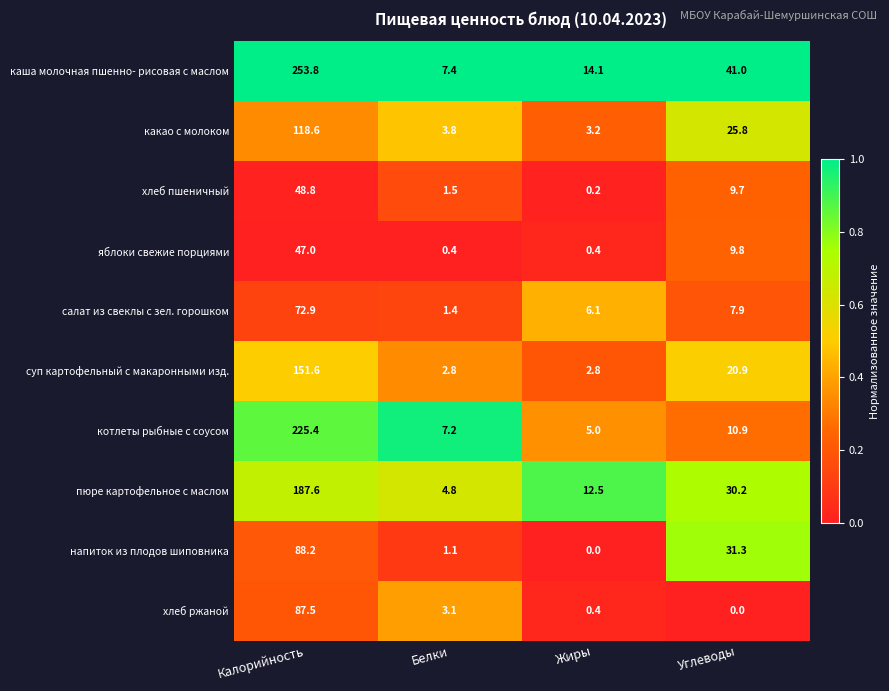

Which category has the highest value across all series?

Калорийность